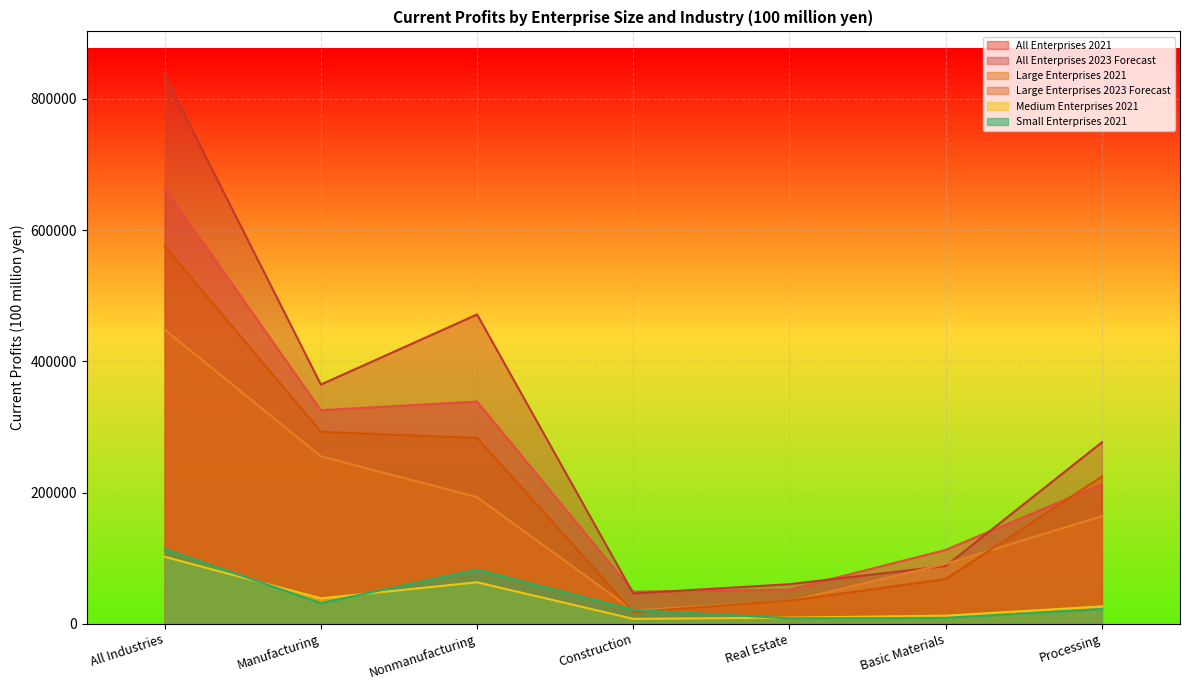

What is the label of the 3rd point from the right?

Real Estate